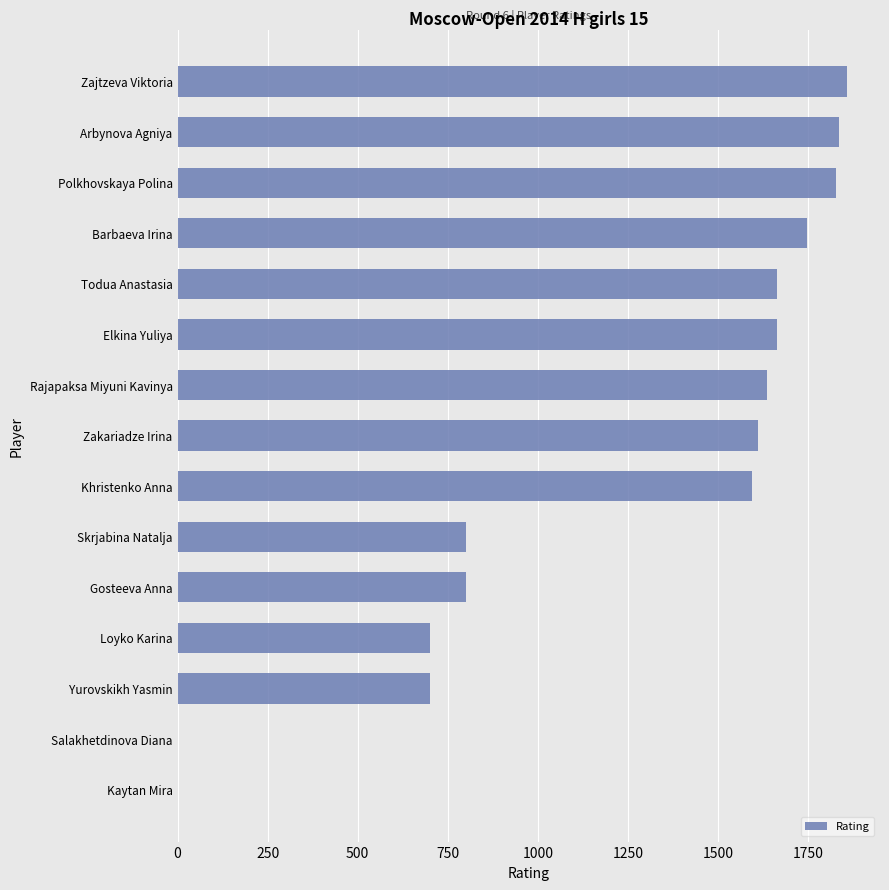

What is the greatest value displayed?

1857